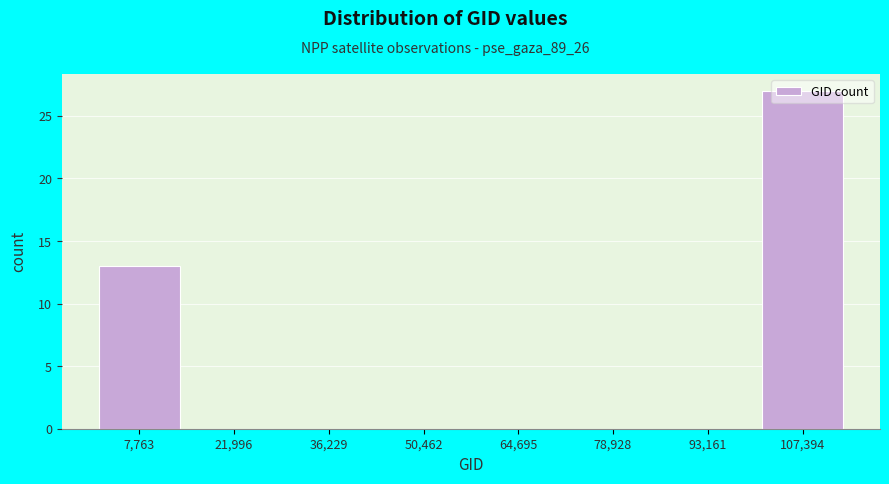

What is the height of the bar covering 0 to 14000 on the x-axis? Neither the bar edges nor the heights are printed on the chart, so give them approximately, as read against the axes.

13